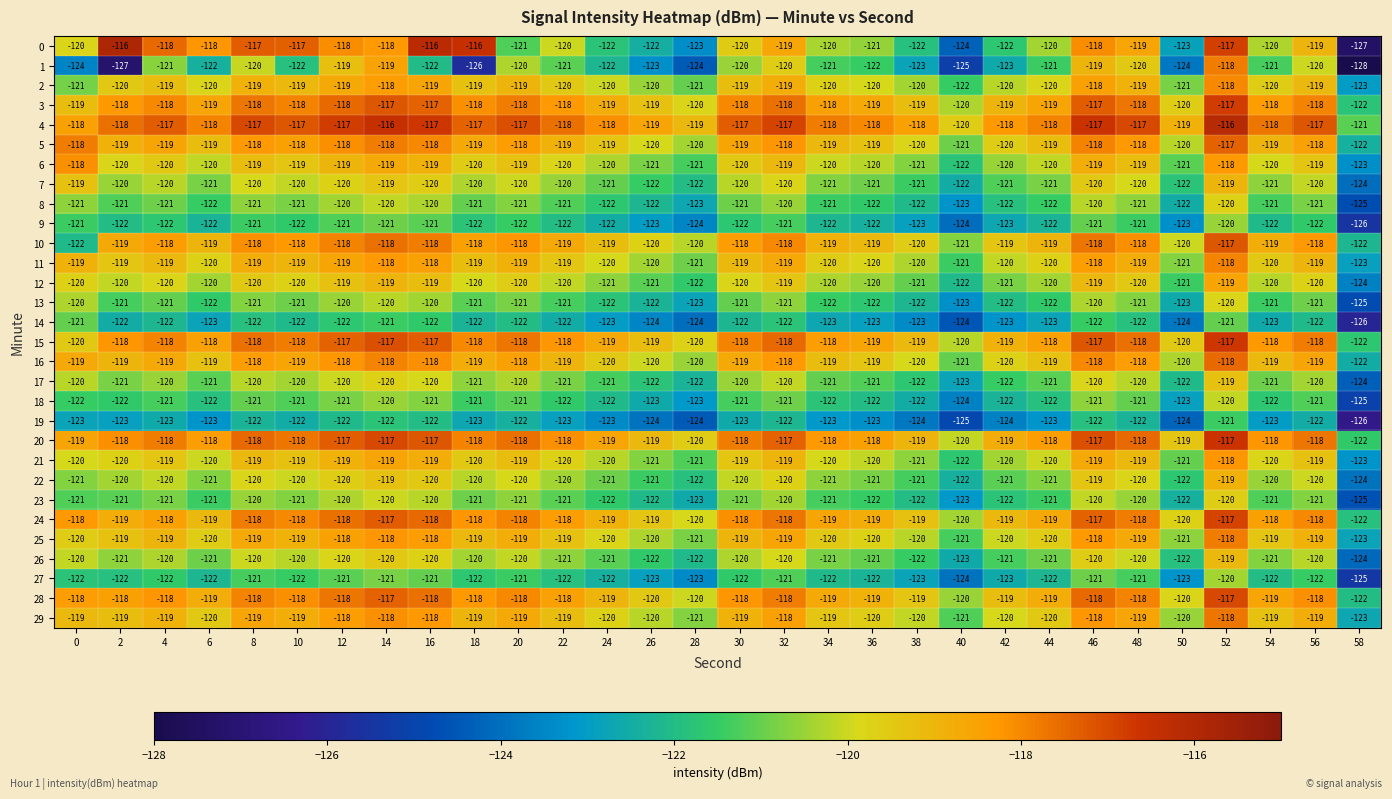

The value of 14 at 34 is -123. True or false?

True